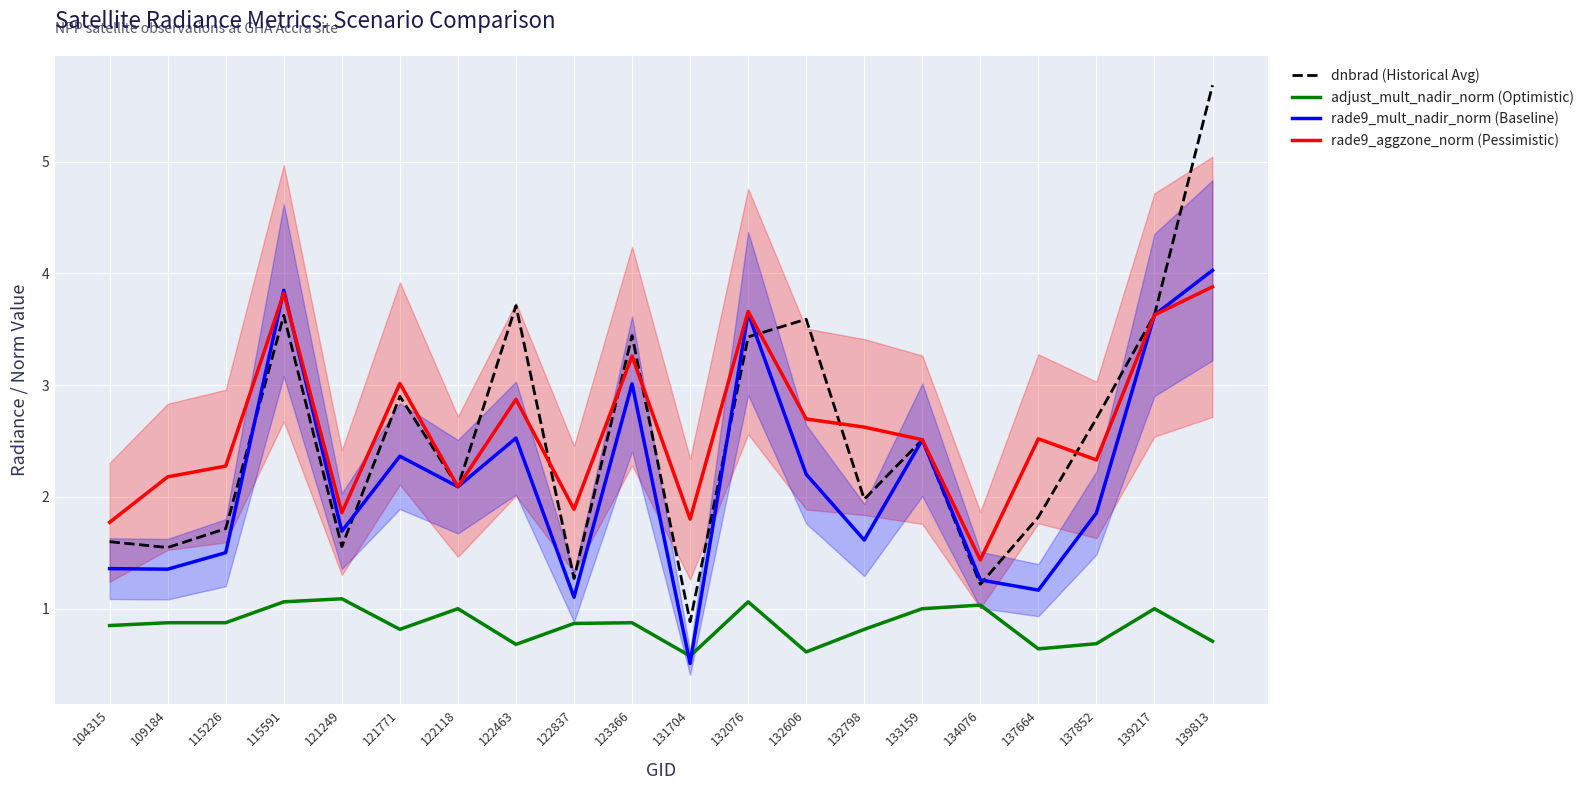

Read the dnbrad (Historical Avg) value at 134076.

1.2